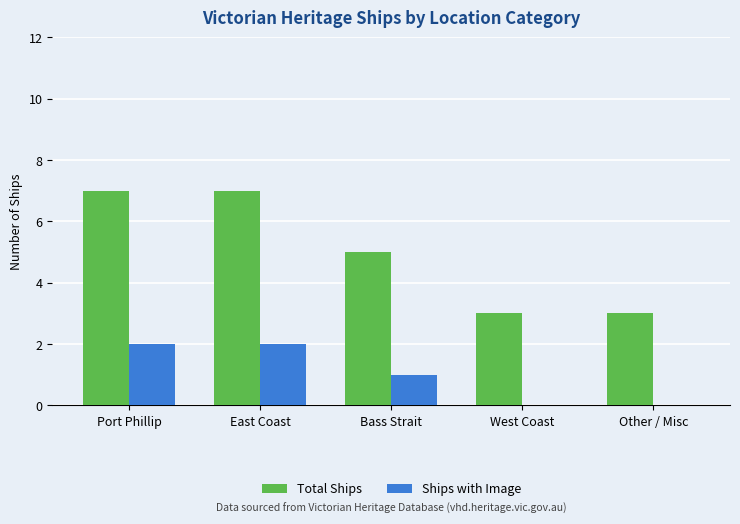

Reading left to right, extract all data points from this chart.

Total Ships: 7	7	5	3	3
Ships with Image: 2	2	1	0	0